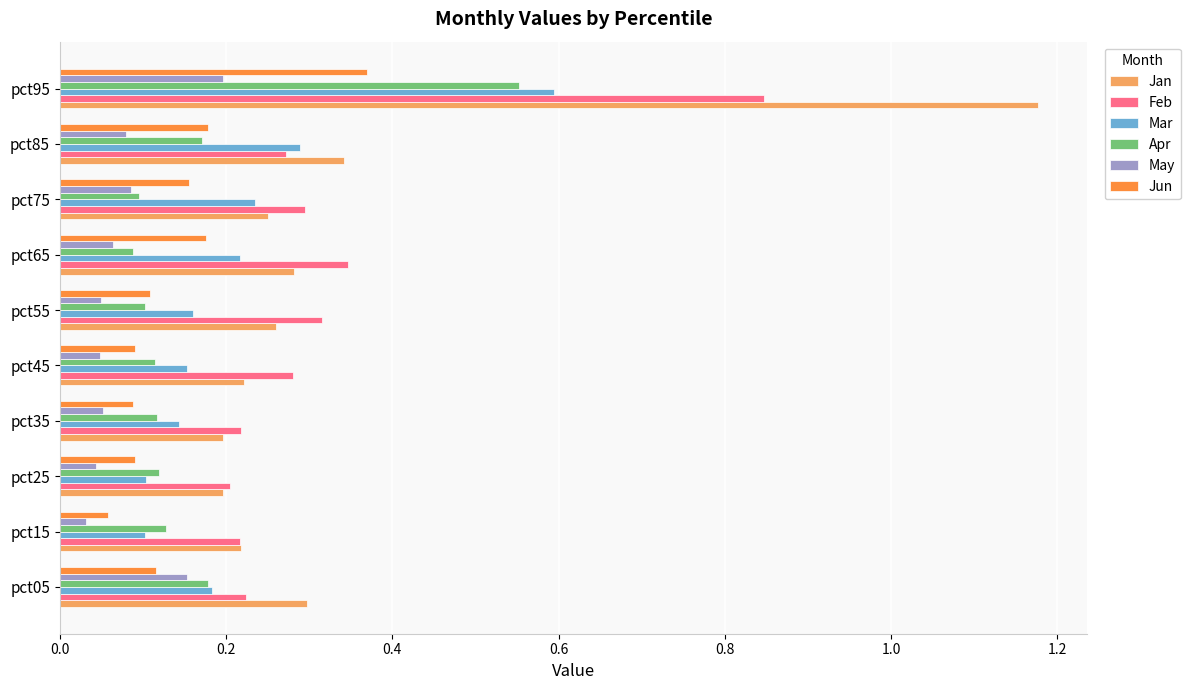

Between pct55 and pct95, which series saw the biggest shift?

Jan